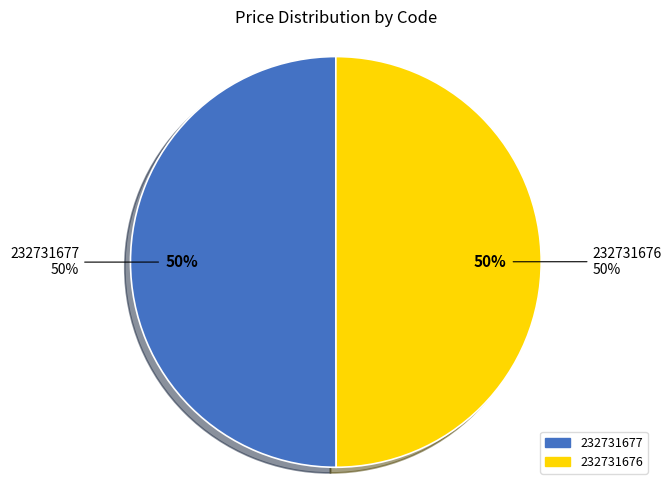

How many slices are in this pie chart?

2